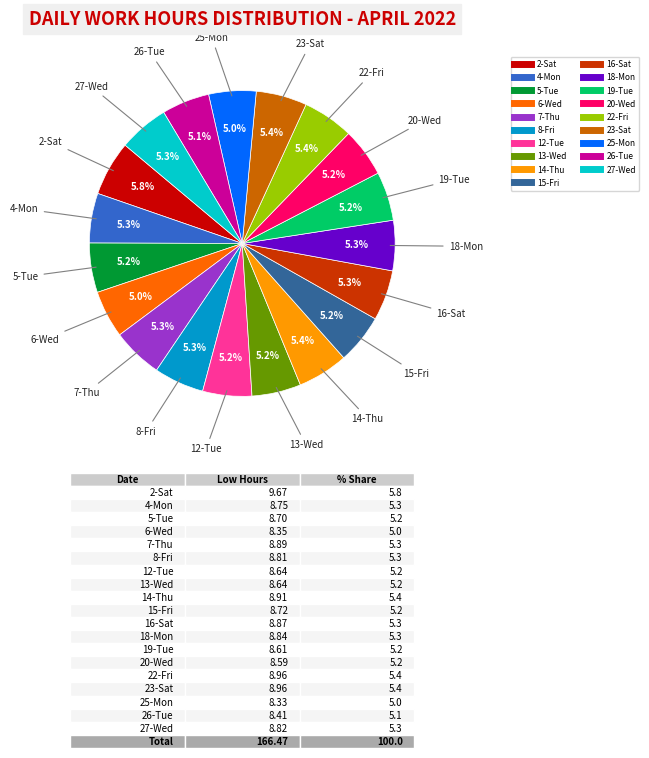

Combined, do 6-Wed and 2-Sat account for over 50%?

No